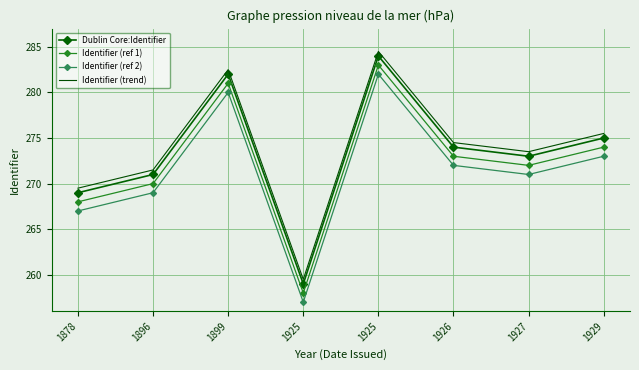

Reading left to right, transcribe all the data shown in this chart.

Dublin Core:Identifier: 1878=269.0	1896=271.0	1899=282.0	1925=259.0	1925=284.0	1926=274.0	1927=273.0	1929=275.0
Identifier (ref 1): 1878=268.0	1896=270.0	1899=281.0	1925=258.0	1925=283.0	1926=273.0	1927=272.0	1929=274.0
Identifier (ref 2): 1878=267.0	1896=269.0	1899=280.0	1925=257.0	1925=282.0	1926=272.0	1927=271.0	1929=273.0
Identifier (trend): 1878=269.5	1896=271.5	1899=282.5	1925=259.5	1925=284.5	1926=274.5	1927=273.5	1929=275.5